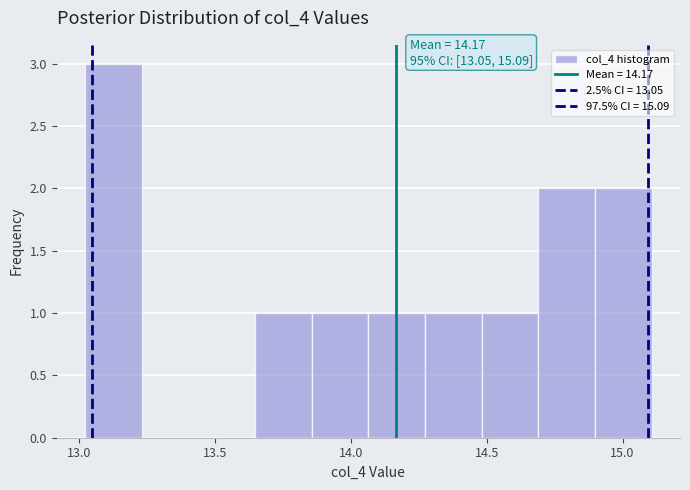

Which range on the x-axis has the tallest bar?

13.00 to 13.25